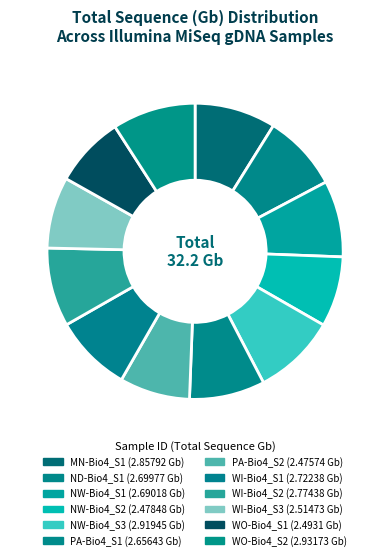

How many segments does this pie chart have?

12